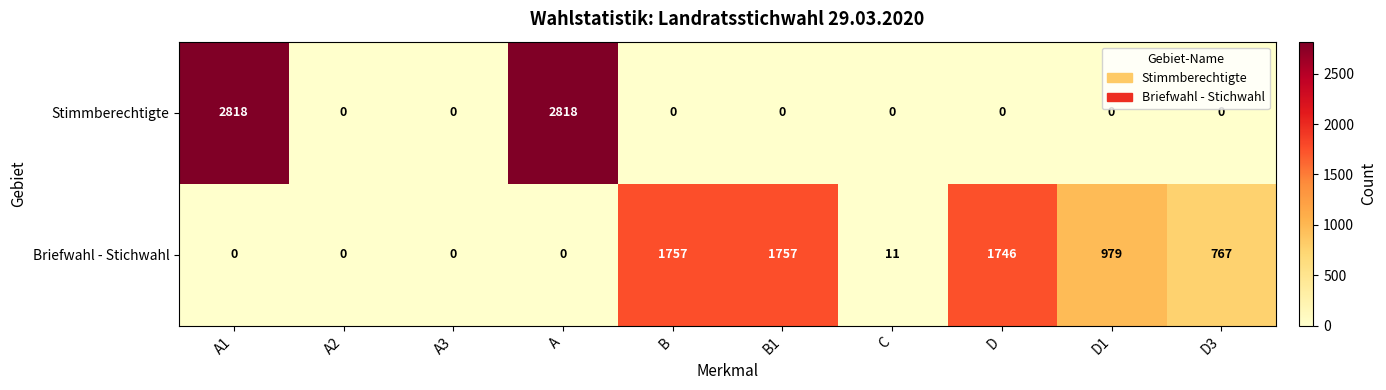

Reading right to left, extract all data points from this chart.

Stimmberechtigte: D3=0	D1=0	D=0	C=0	B1=0	B=0	A=2818	A3=0	A2=0	A1=2818
Briefwahl - Stichwahl: D3=767	D1=979	D=1746	C=11	B1=1757	B=1757	A=0	A3=0	A2=0	A1=0